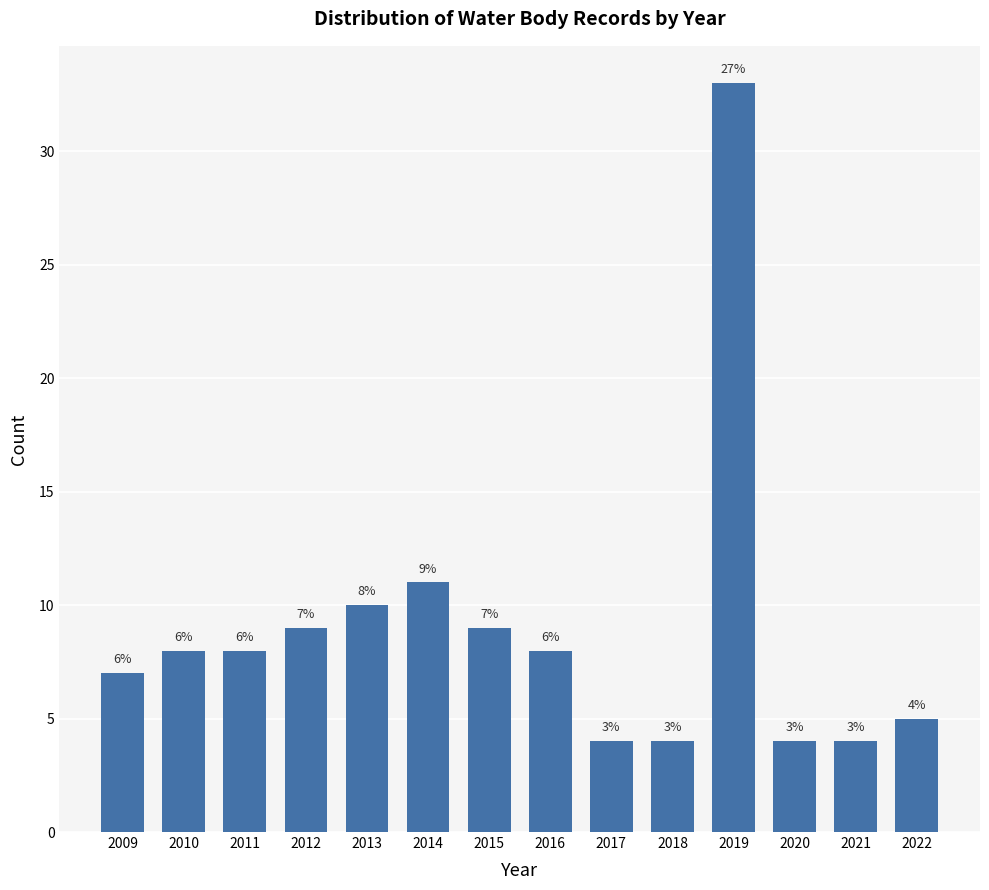

Are the bars horizontal?

No